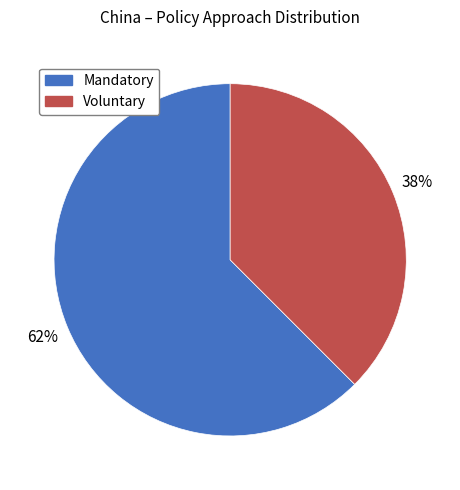

Combined, do Voluntary and Mandatory account for over 50%?

Yes